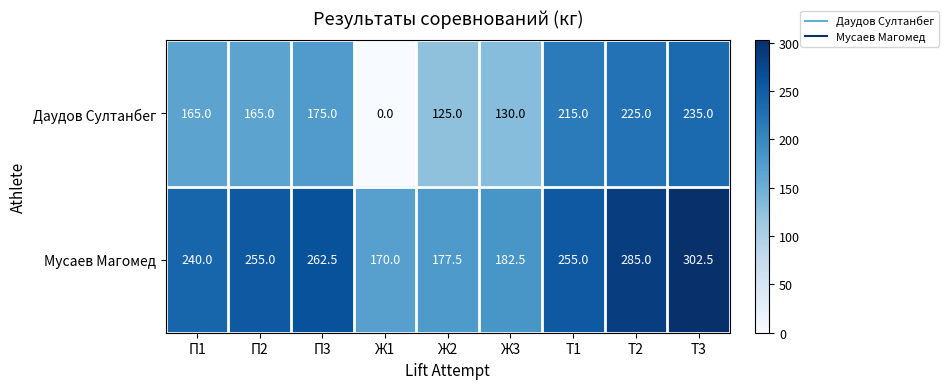

How many distinct data groups are displayed?

2